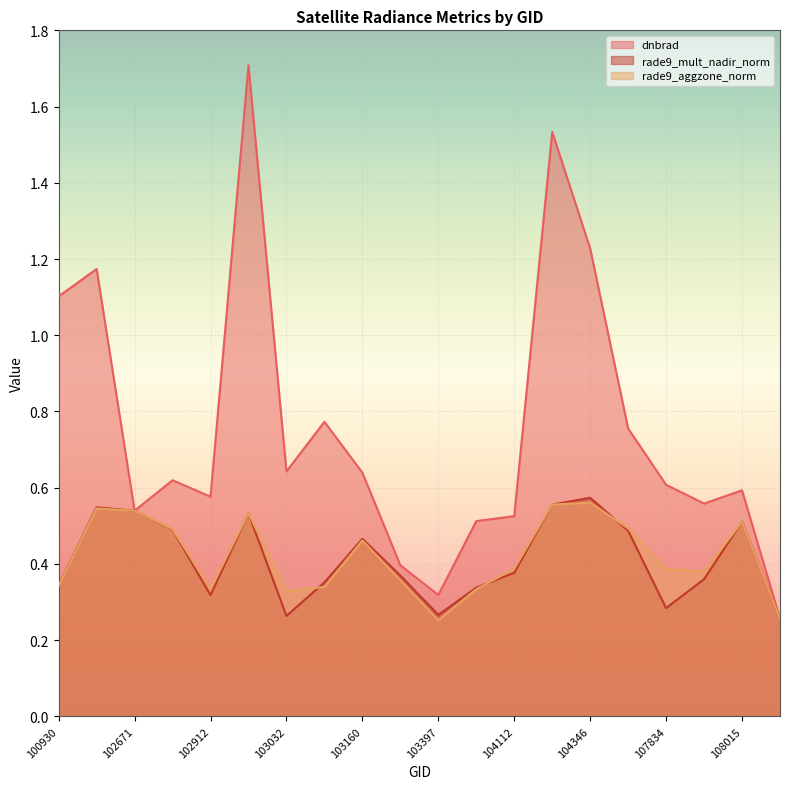

At which category is the sum across all series the highest?

102920